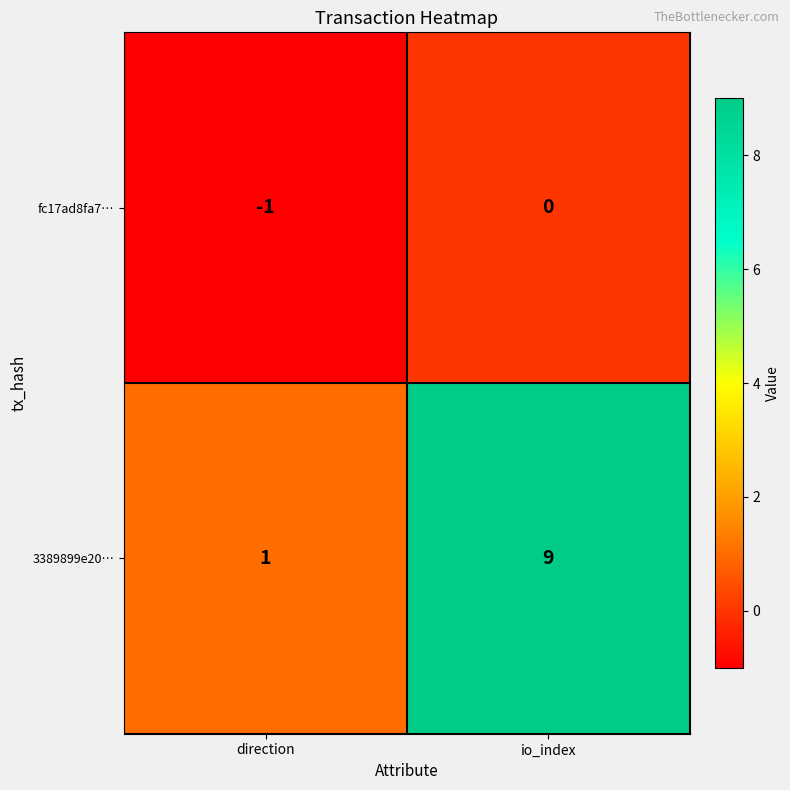

Rank the series at io_index from lowest to highest value.

fc17ad8fa7…, 3389899e20…